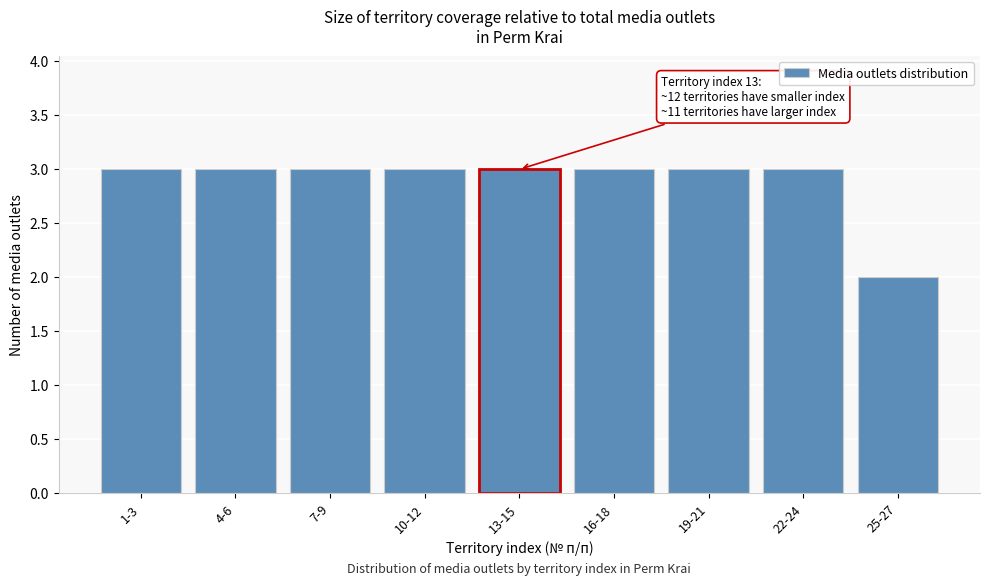

Reading left to right, what are all the values shown in this chart?

3	3	3	3	3	3	3	3	2